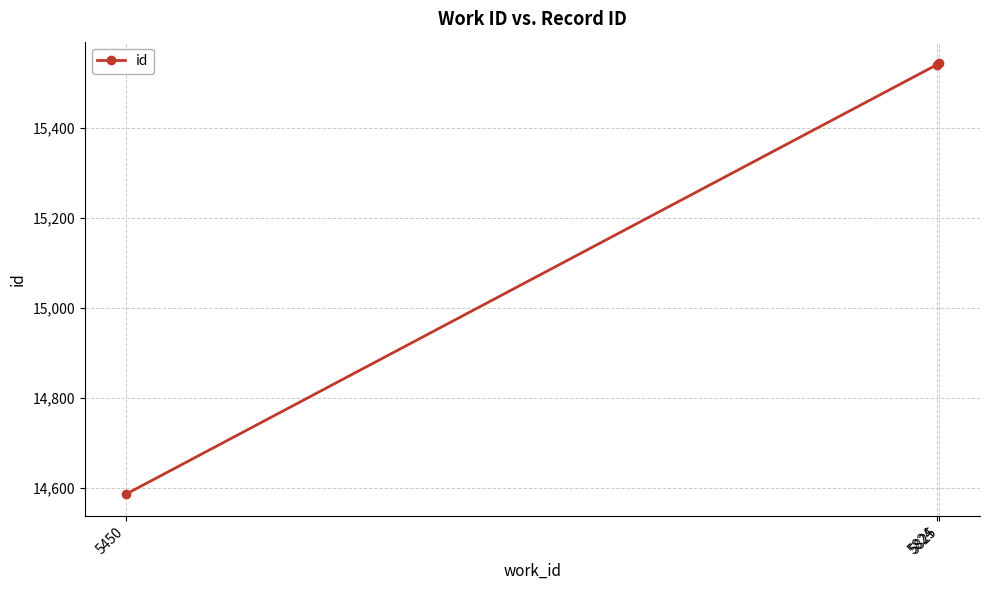

What is the change in value from 5450 to 5825?

+959